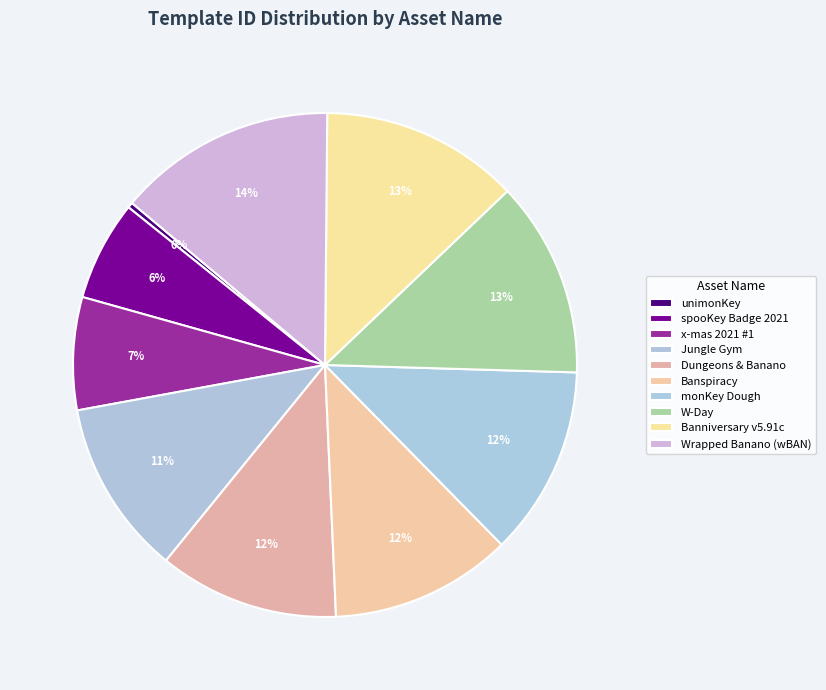

How many slices are in this pie chart?

10